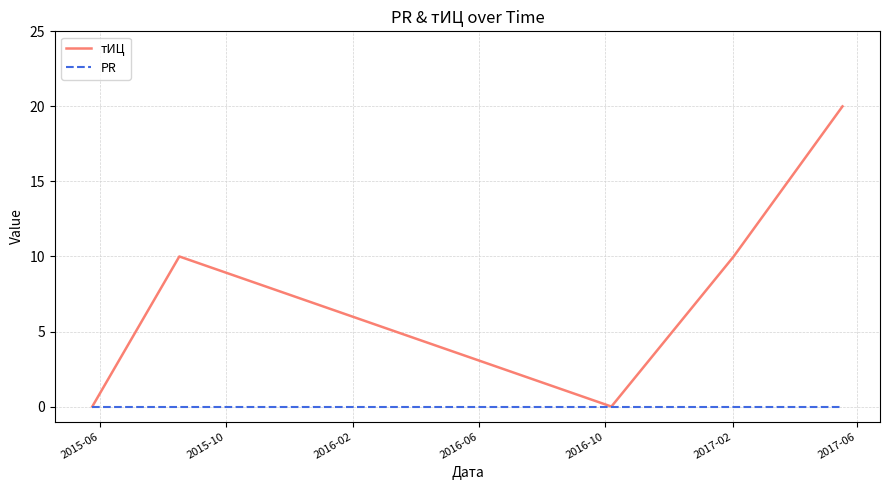

What is the greatest value displayed?

20